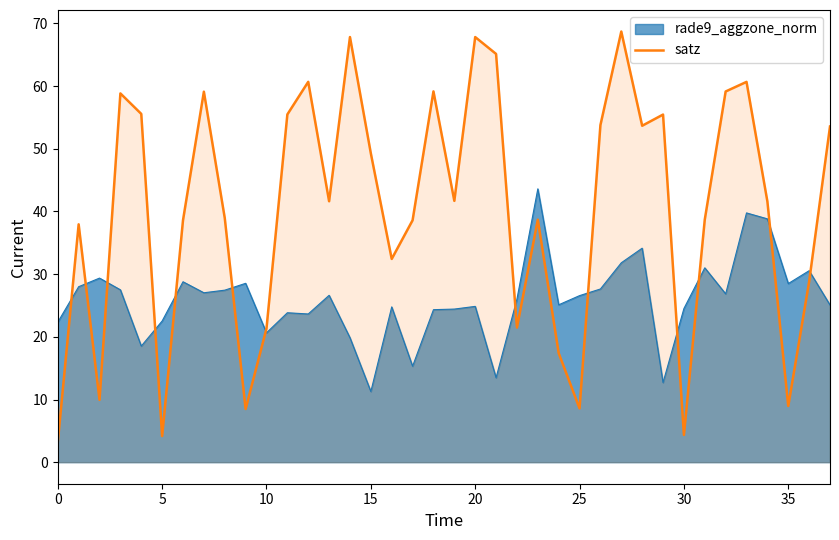

What is the sum of all values?

1529.5